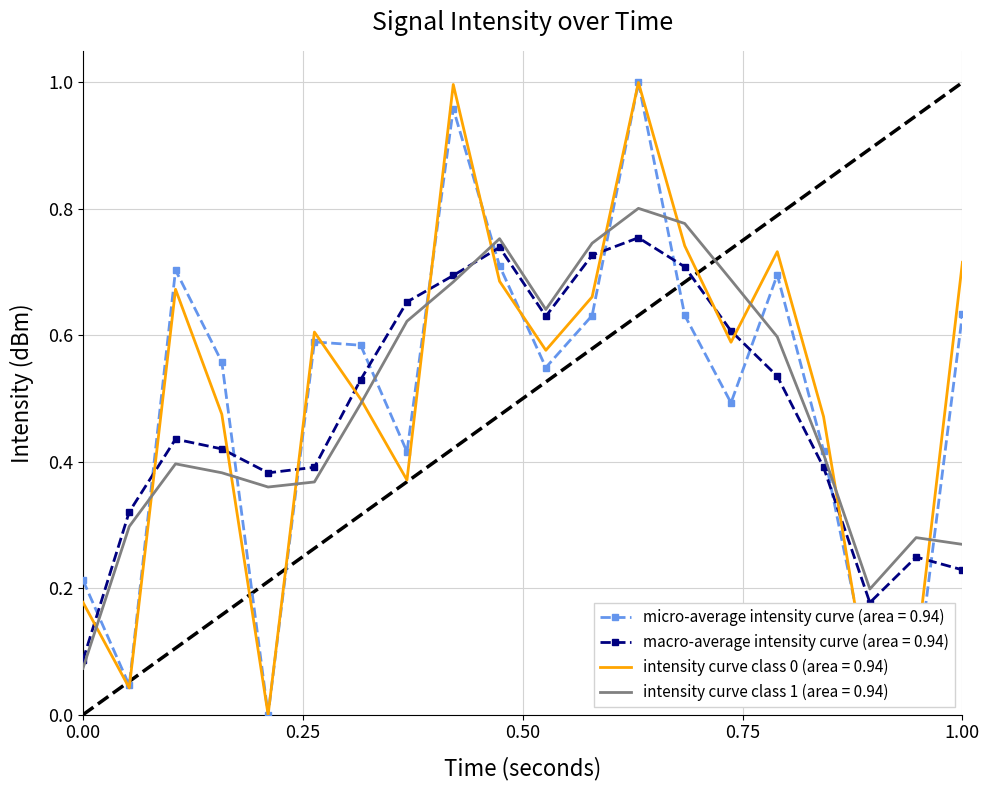

How many intersections are there between macro-average intensity curve (area = 0.94) and micro-average intensity curve (area = 0.94)?

12